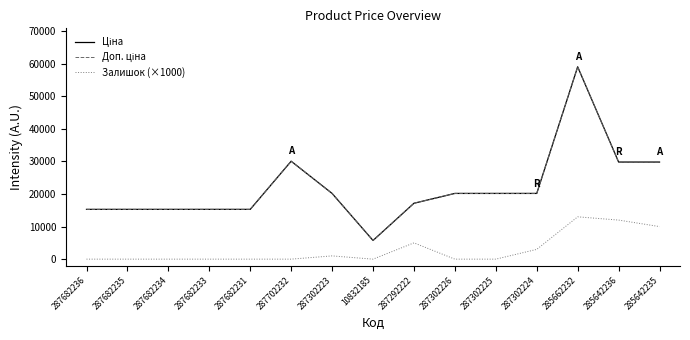

The Доп. ціна series shows 20186.0 at 287302224. True or false?

True